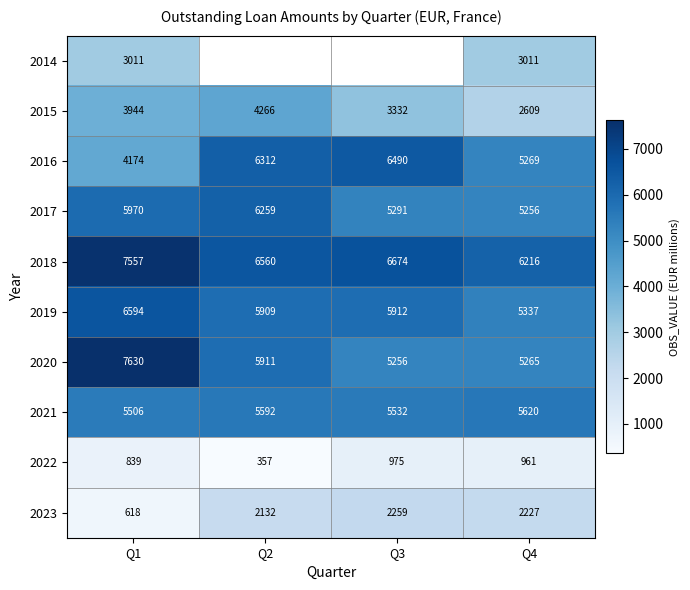

Is it true that 2021 equals 5592 at Q2?

True